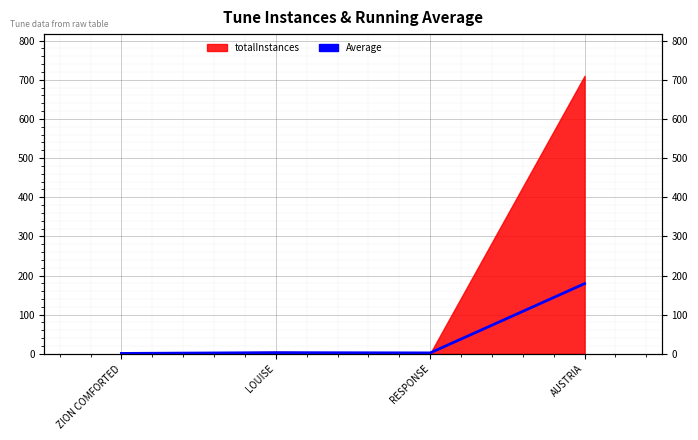

Reading right to left, what are all the values shown in this chart?

179.2	2.3	3.0	1.0